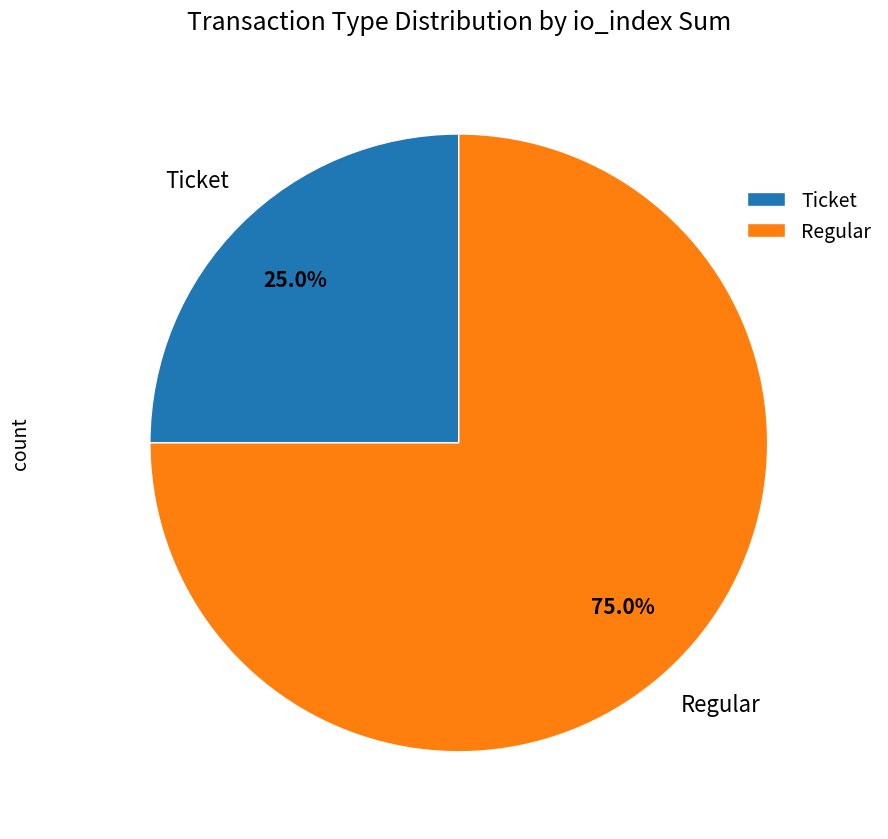

Which has a higher value, Ticket or Regular?

Regular